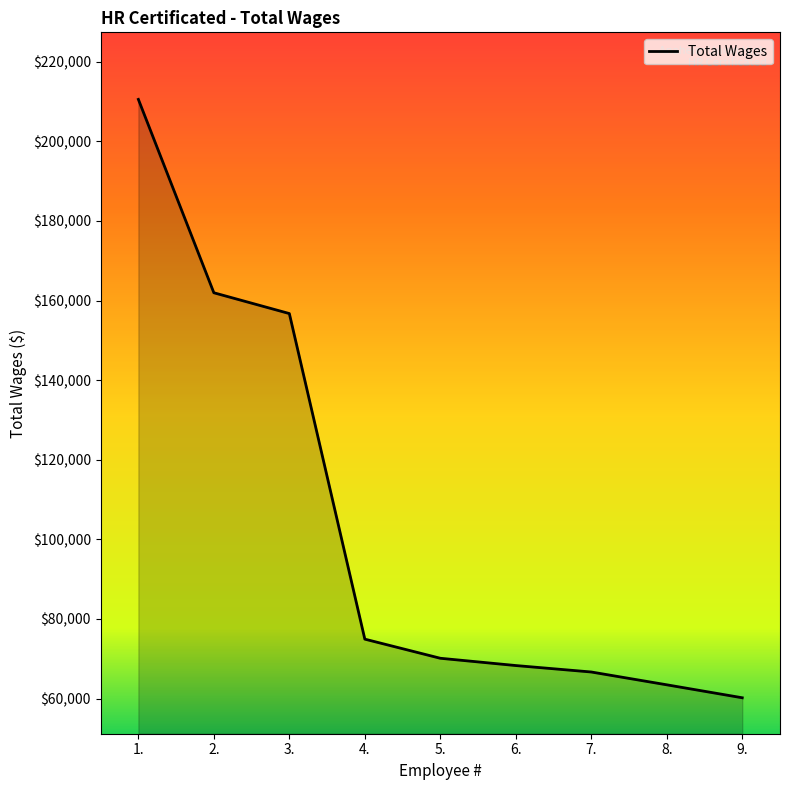

The chart shows a value of 66688 at 7.. True or false?

True